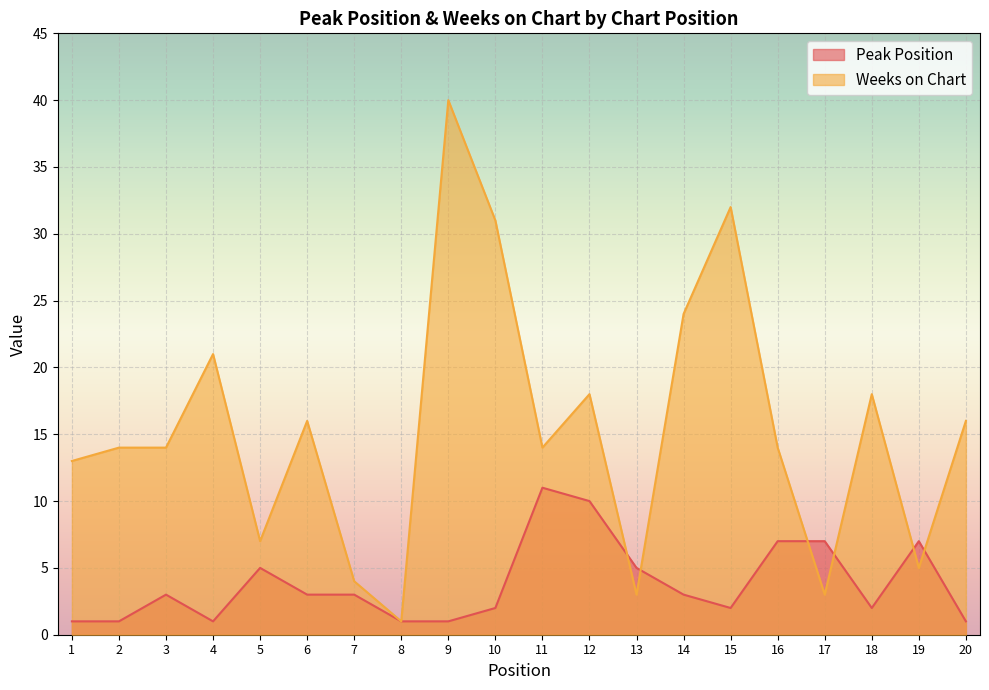

Rank the series by their average value, from lowest to highest.

Peak Position, Weeks on Chart